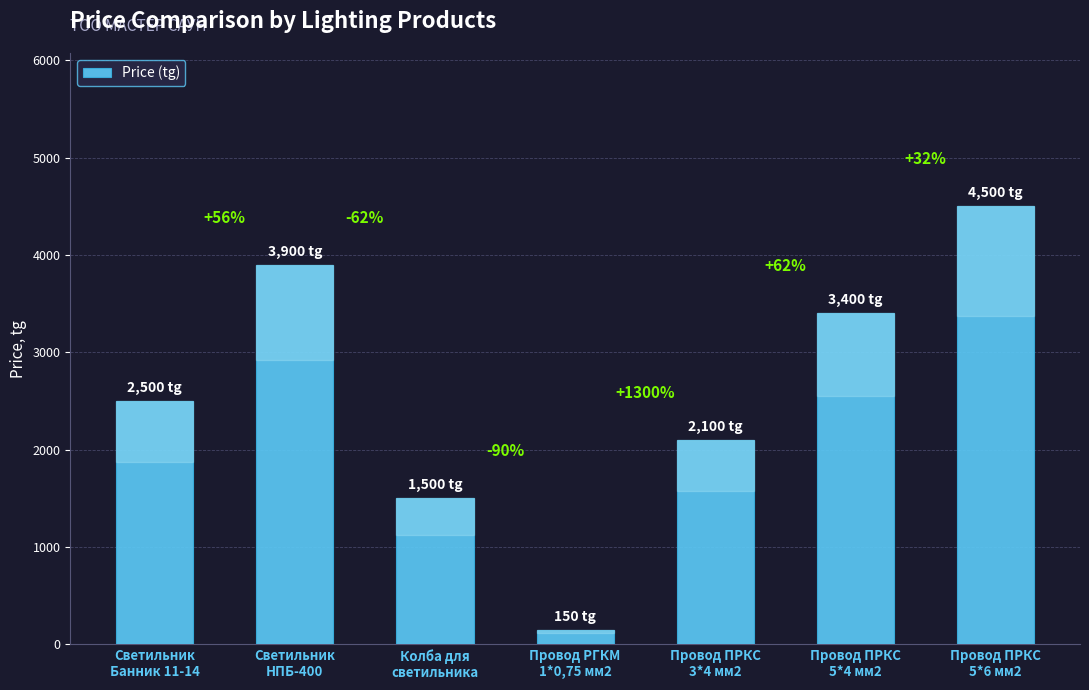

Between Светильник
НПБ-400 and Провод ПРКС
5*4 мм2, which is larger?

Светильник
НПБ-400